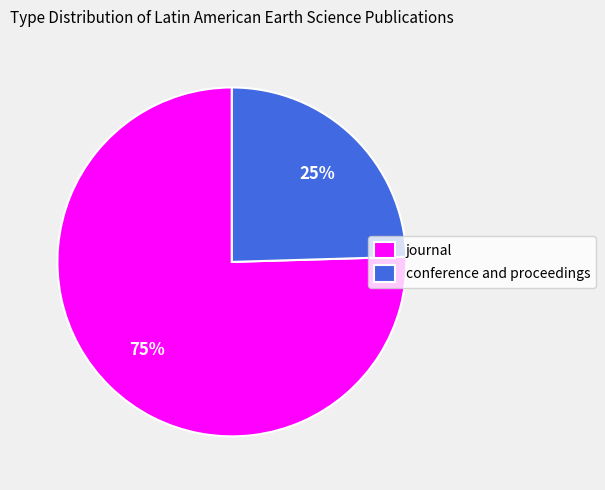

Between conference and proceedings and journal, which is larger?

journal